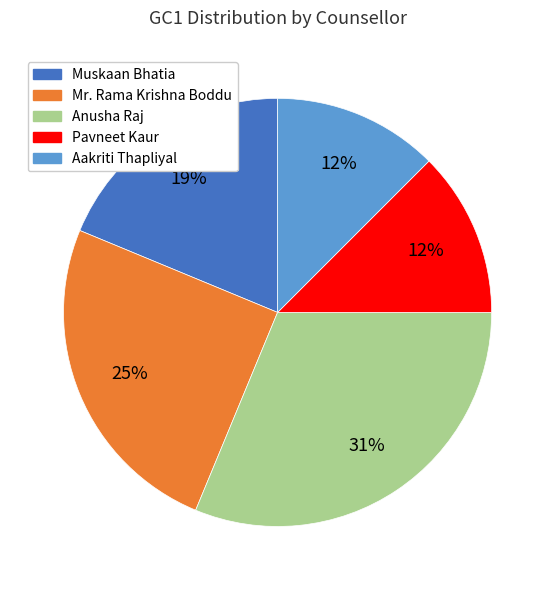

Is there any slice that represents more than half of the pie?

No